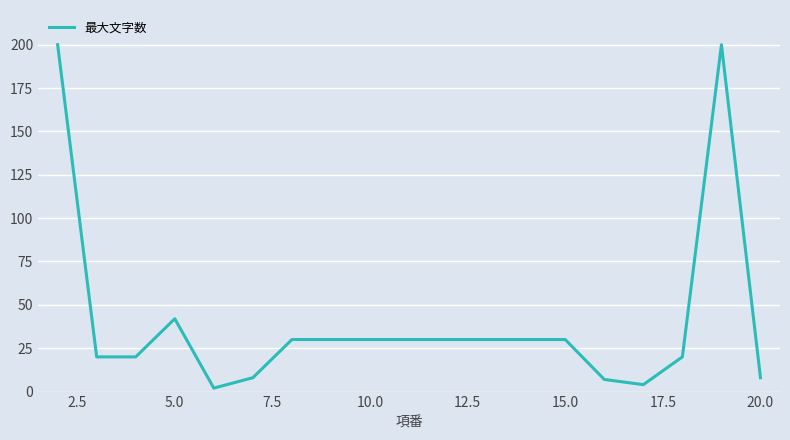

What is the difference between the maximum and minimum values?

198